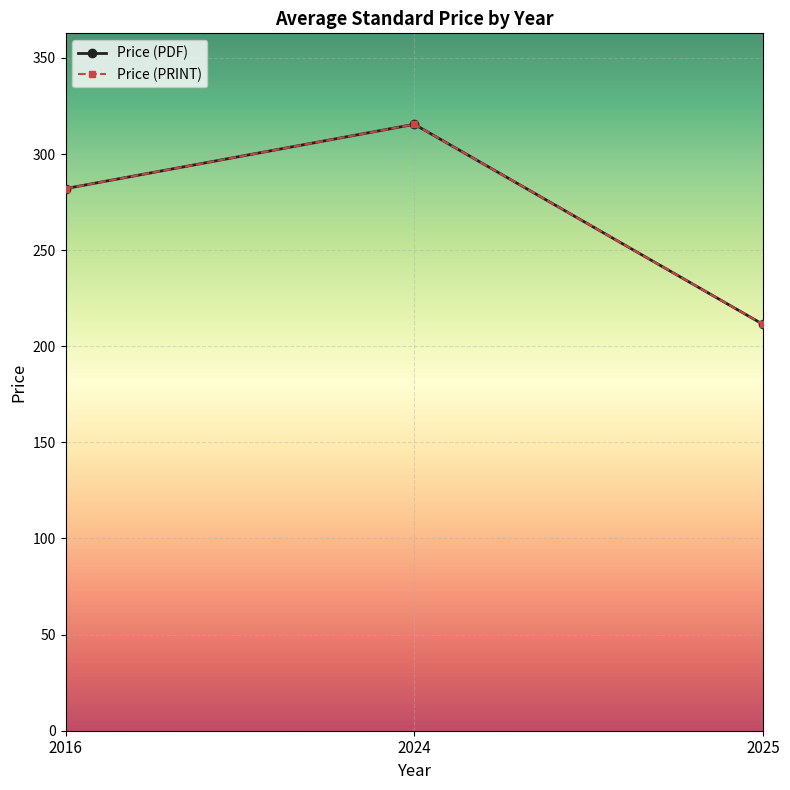

Does the chart have visible grid lines?

Yes